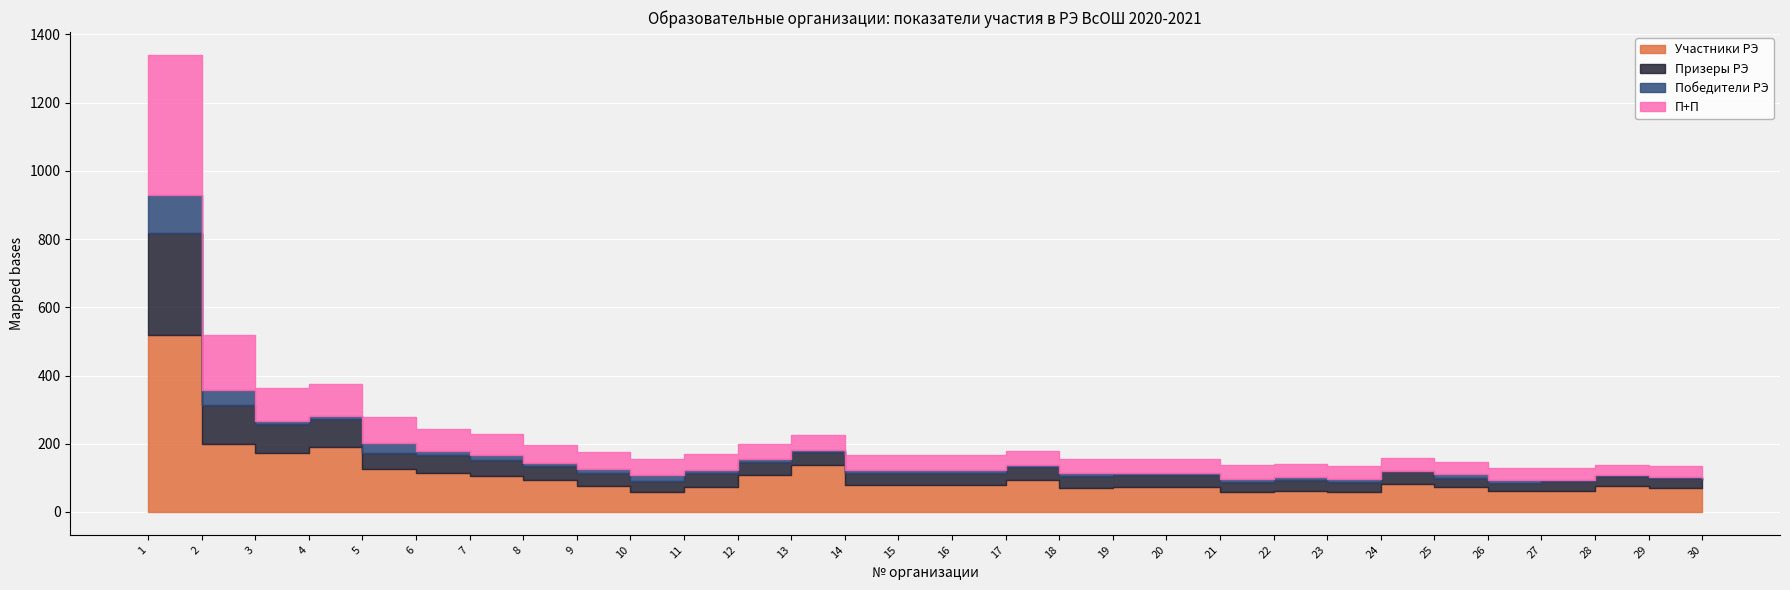

Which series changed the most between 10 and 15?

Участники РЭ